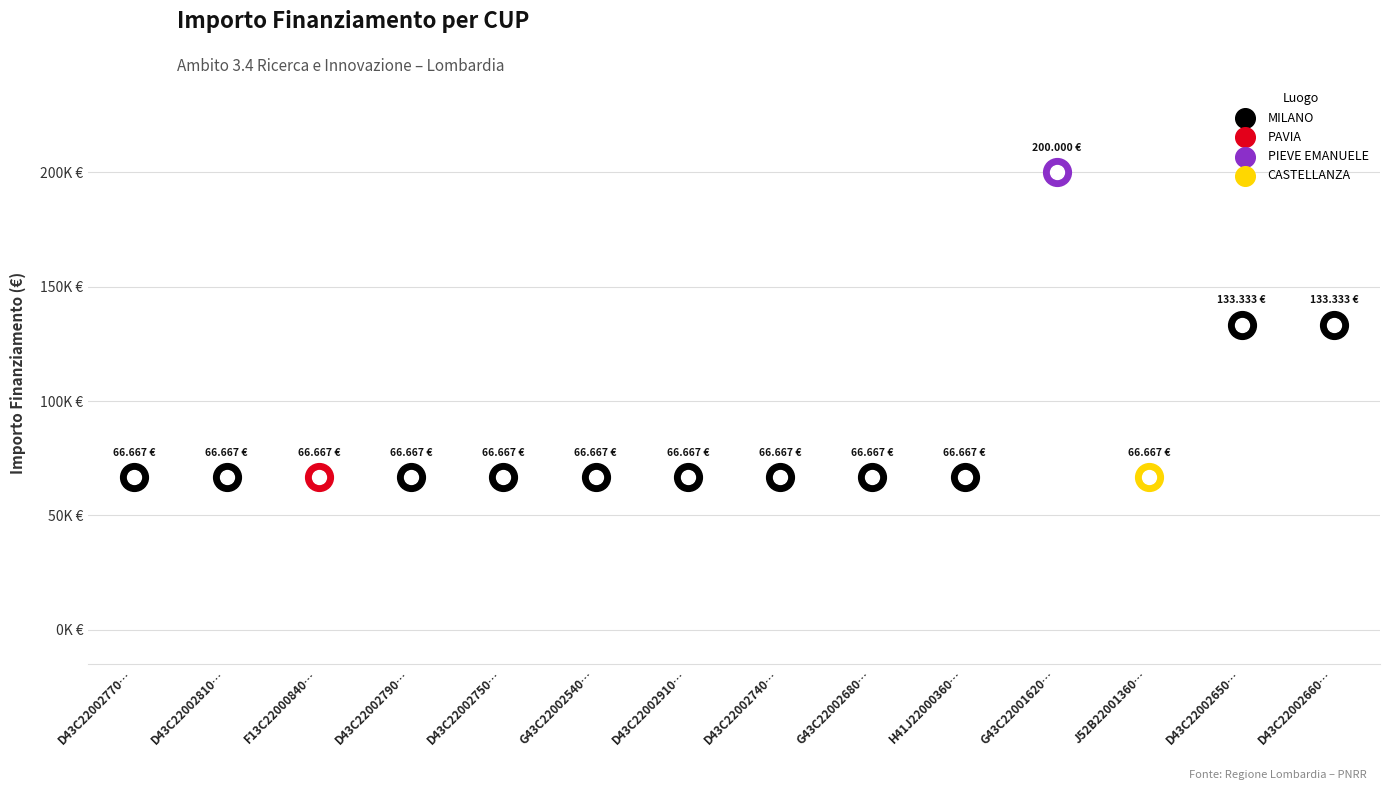

What is the change in value from F13C22000840007 to G43C22001620008?

+133333.3